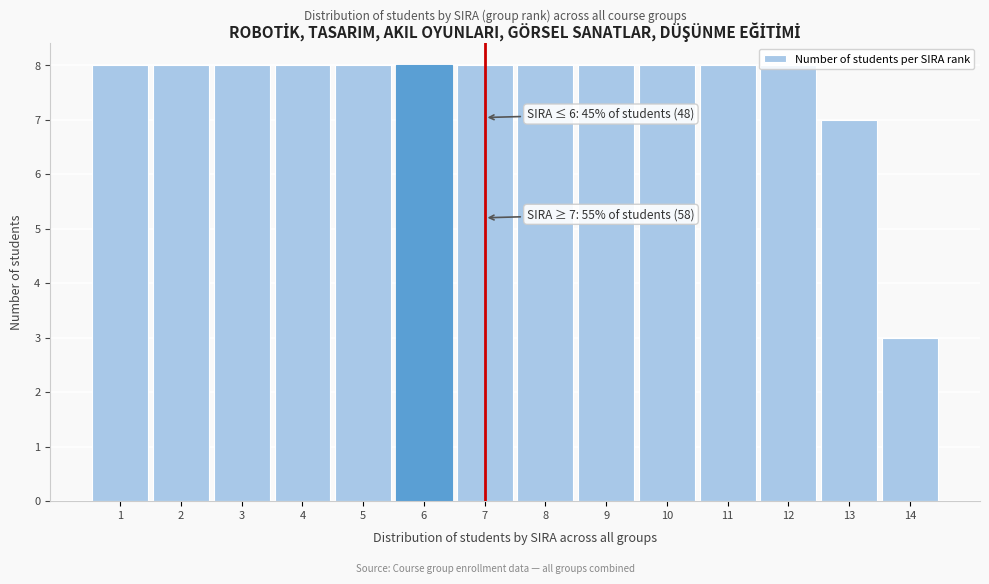

What is the value of the 5th bar from the left?

8